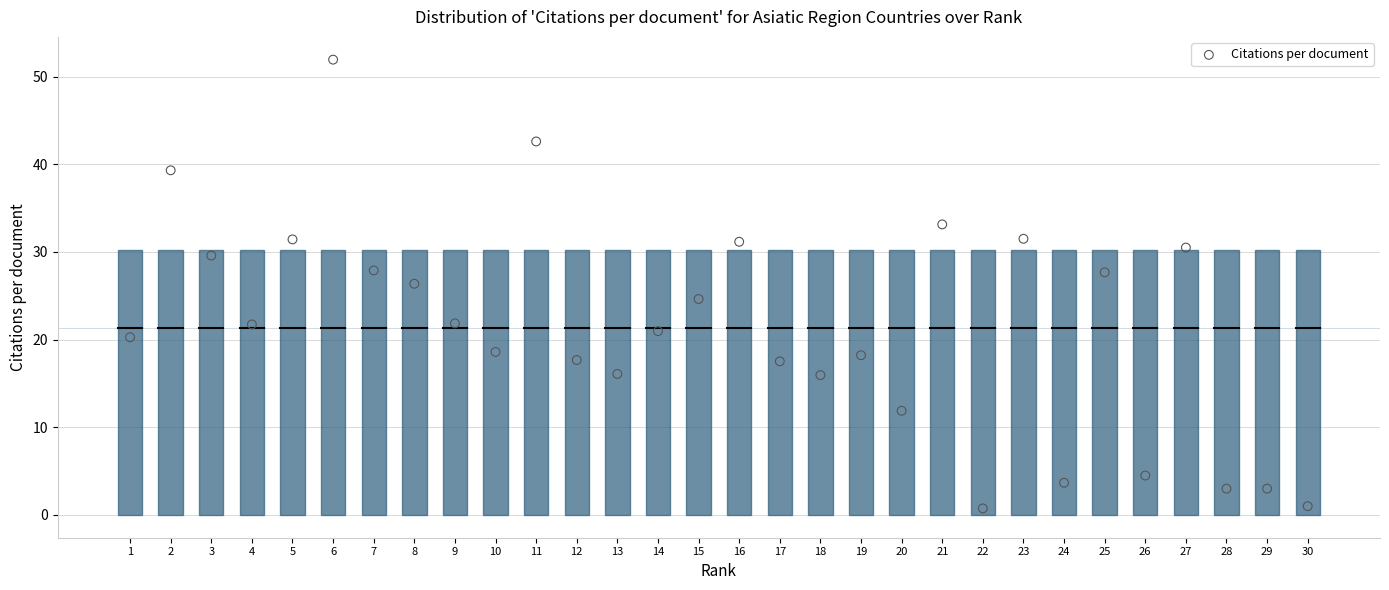

What is the range of Y values (max minus min)?

51.2